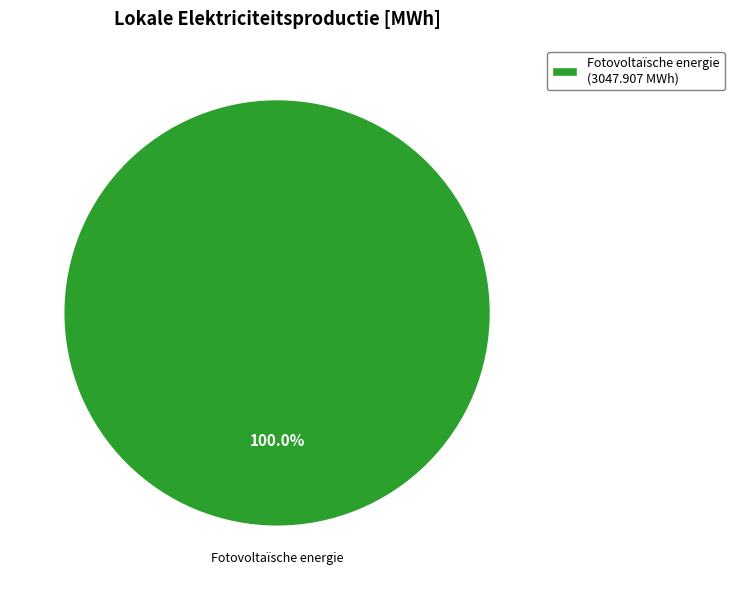

Count the number of slices in the pie.

1